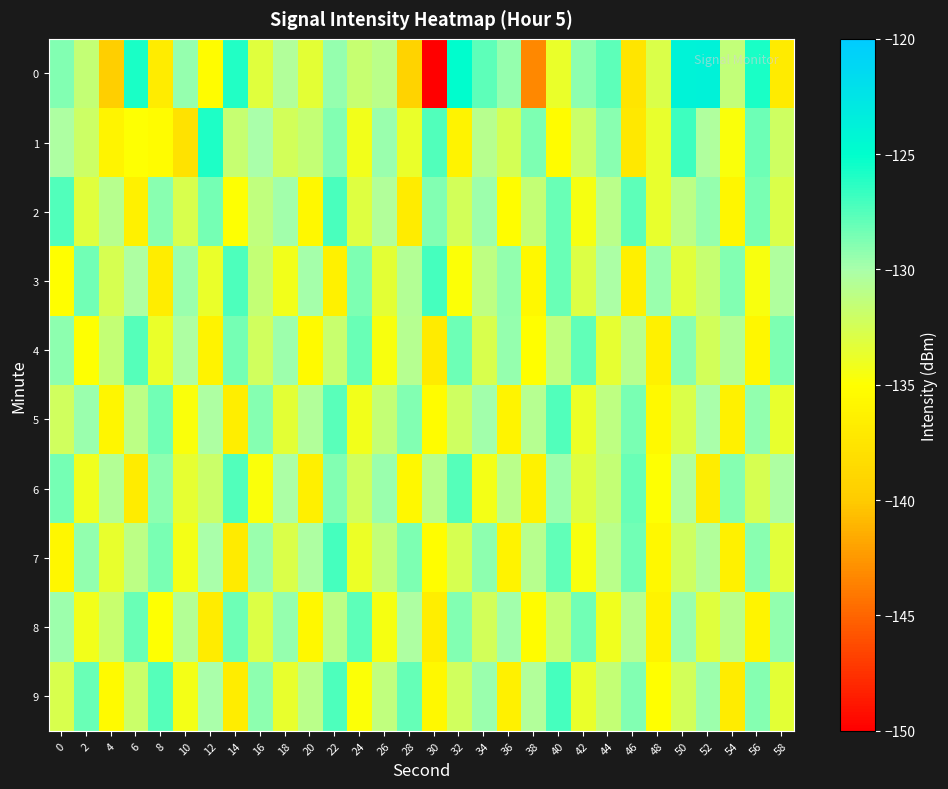

At 36, list the series in order from largest to smallest.

3, 4, 0, 8, 6, 1, 2, 5, 7, 9